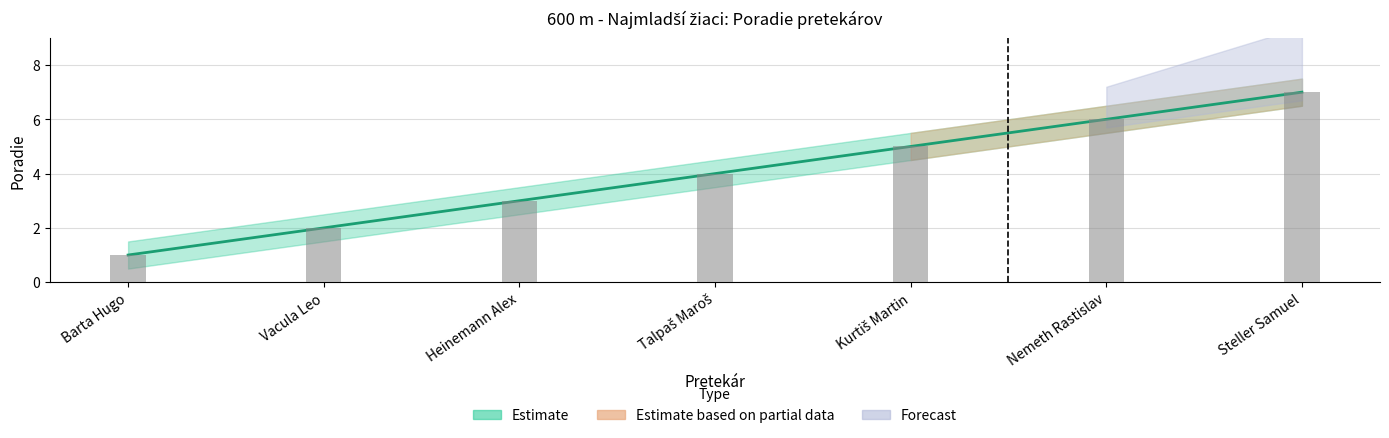

What is the sum of all Poradie_lower values?

24.5